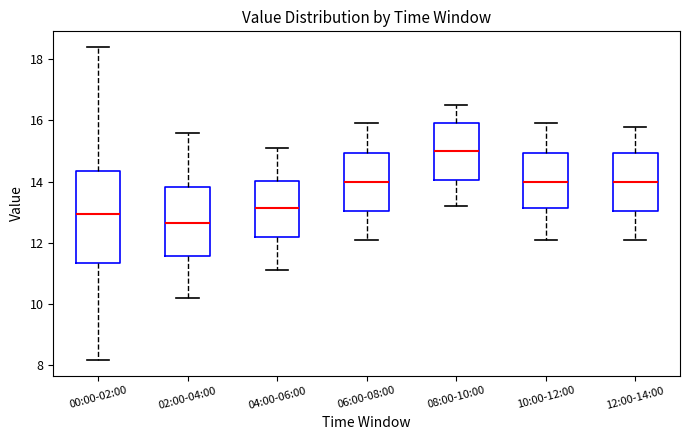

Reading left to right, transcribe this box plot: for each box, give where its median line is, the range the box spans, and where its two whiskers end, as read against the y-axis. The values are not printed on the chart, so give them approximately, as read against the axis.

00:00-02:00: median 13.0, box 11.4 to 14.4, whiskers 8.2 to 18.4
02:00-04:00: median 12.6, box 11.6 to 13.8, whiskers 10.2 to 15.6
04:00-06:00: median 13.2, box 12.2 to 14.0, whiskers 11.2 to 15.2
06:00-08:00: median 14.0, box 13.0 to 15.0, whiskers 12.2 to 16.0
08:00-10:00: median 15.0, box 14.0 to 16.0, whiskers 13.2 to 16.6
10:00-12:00: median 14.0, box 13.2 to 15.0, whiskers 12.2 to 16.0
12:00-14:00: median 14.0, box 13.0 to 15.0, whiskers 12.2 to 15.8